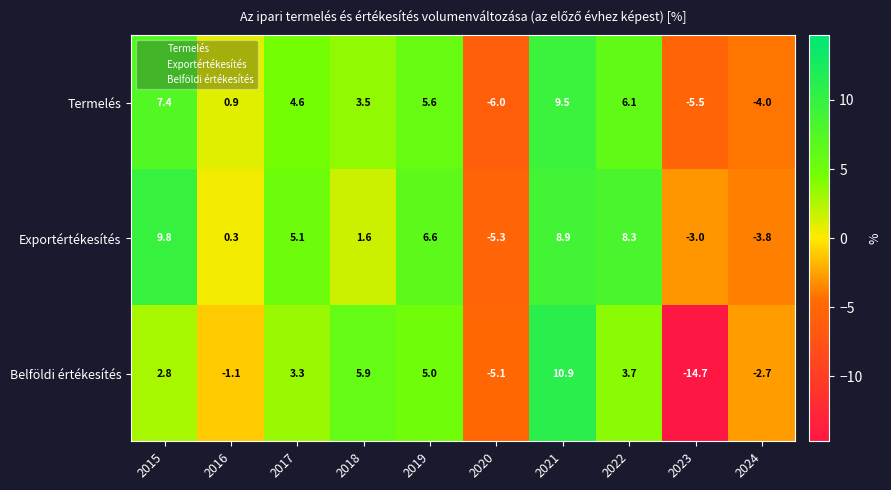

Which series has the largest range (max minus min)?

Belföldi értékesítés